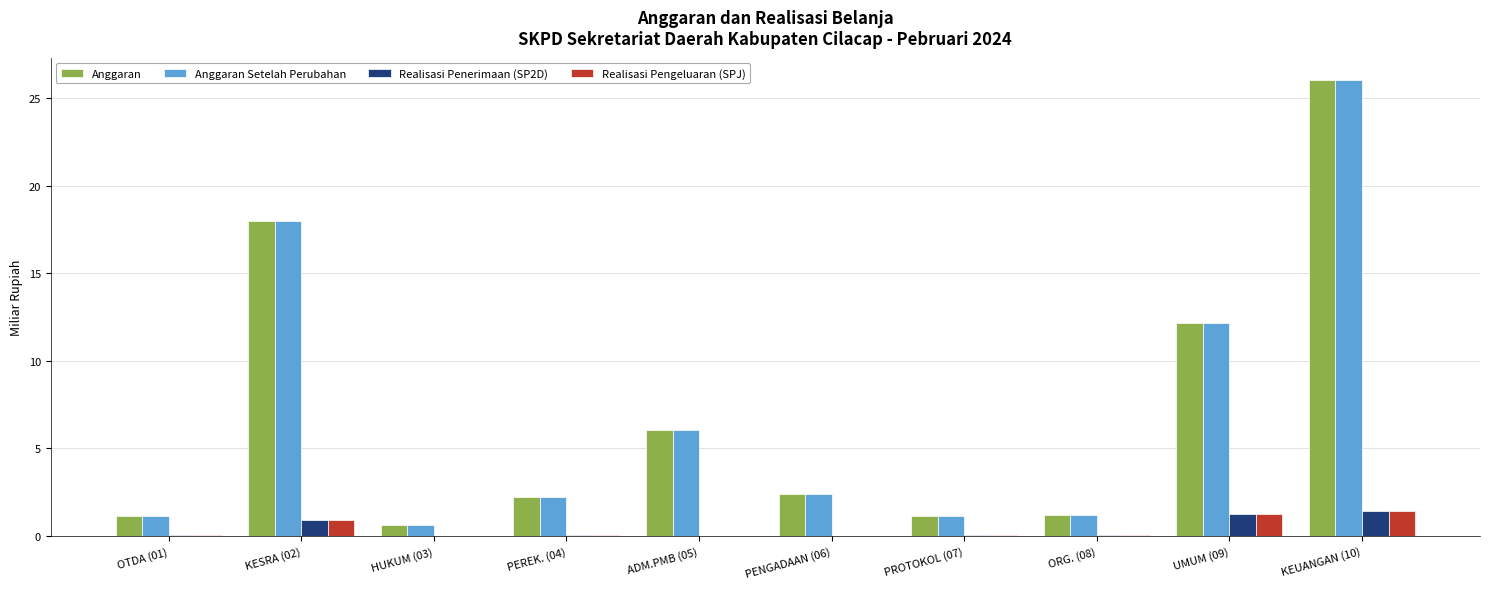

True or false: Anggaran has a value of 20.3 at UMUM (09).

False